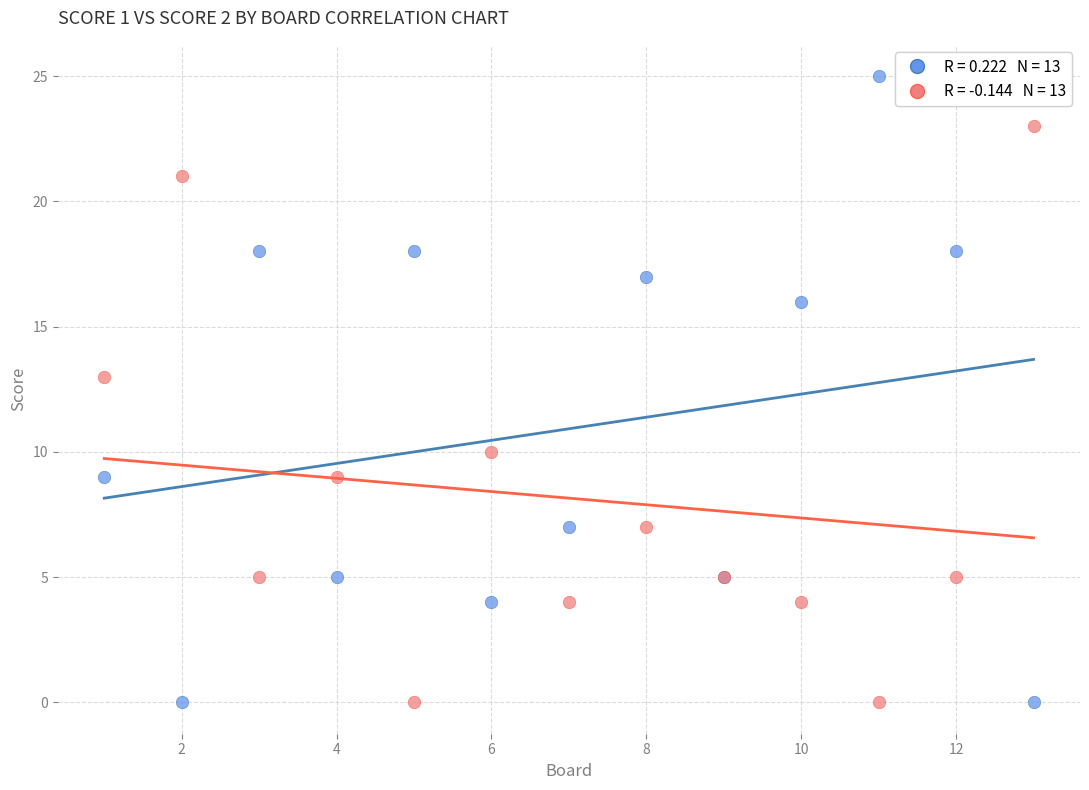

Across all series, what Y value is closest to 12?

13